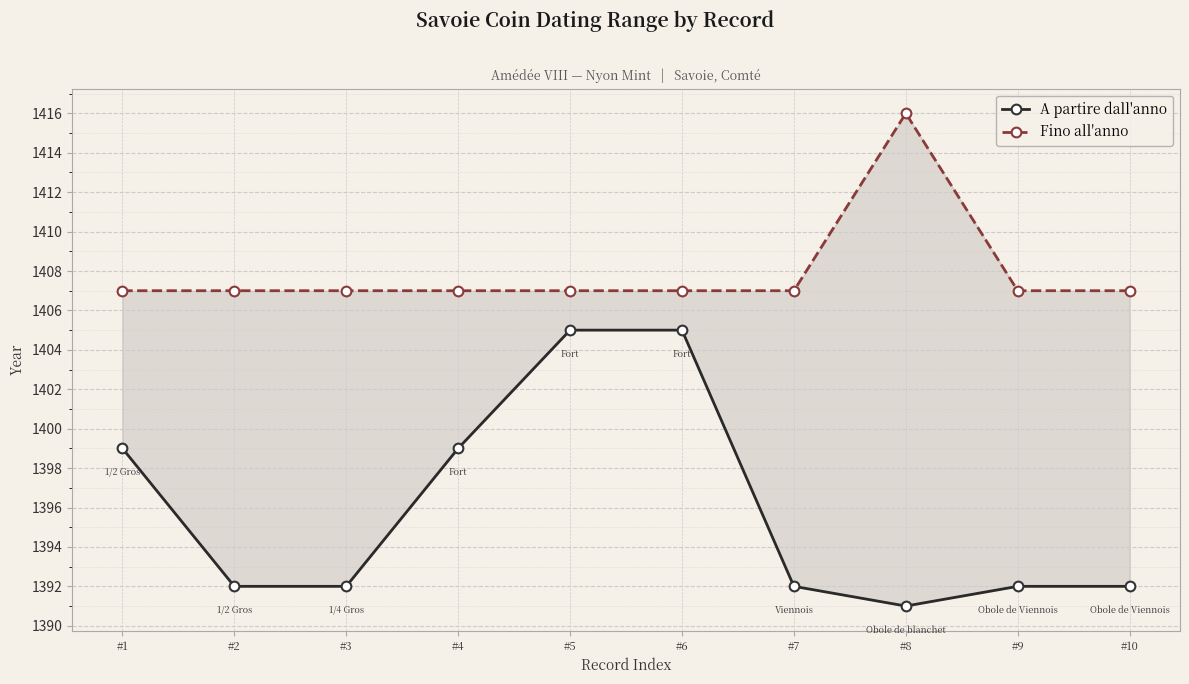

What is the approximate value of Fino all'anno at #2?

1407